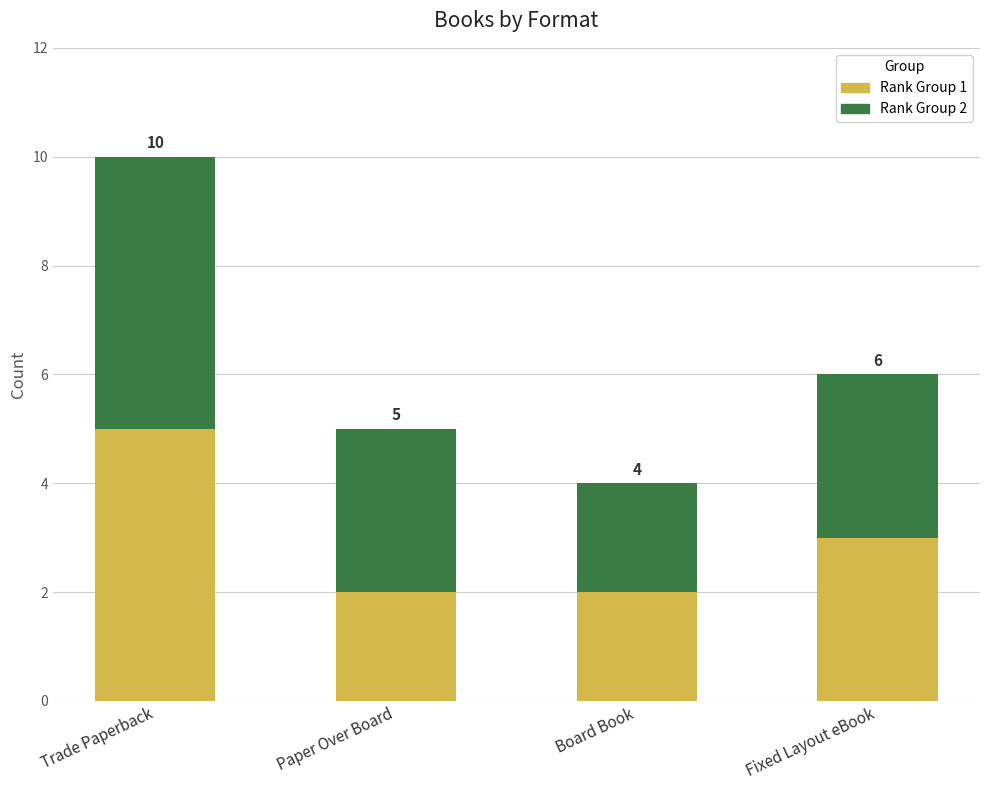

What is the difference between the maximum and minimum values in the Rank Group 1 series?

3